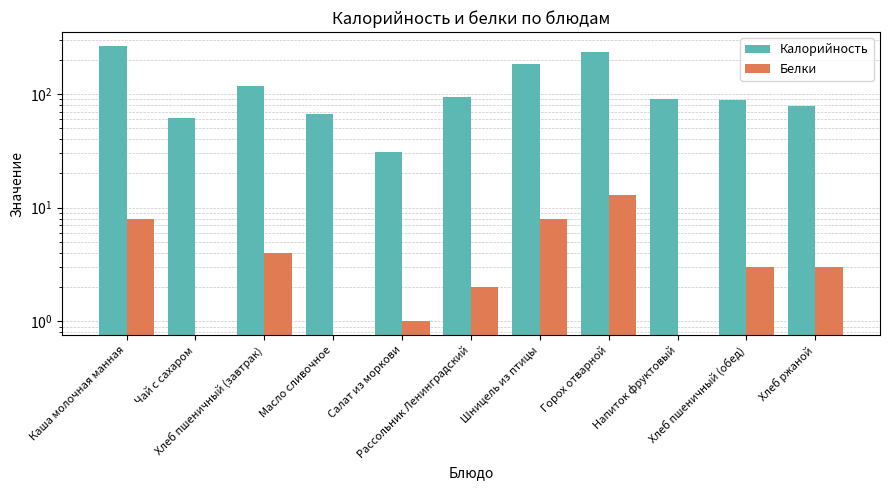

Which has a higher value, Хлеб пшеничный (обед) or Горох отварной?

Горох отварной